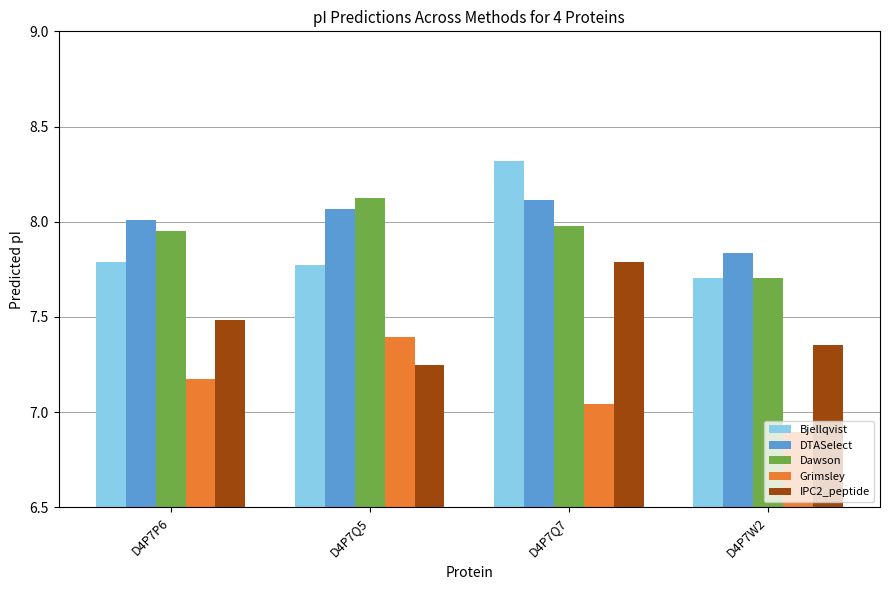

How many values in the Grimsley series exceed 7?

3